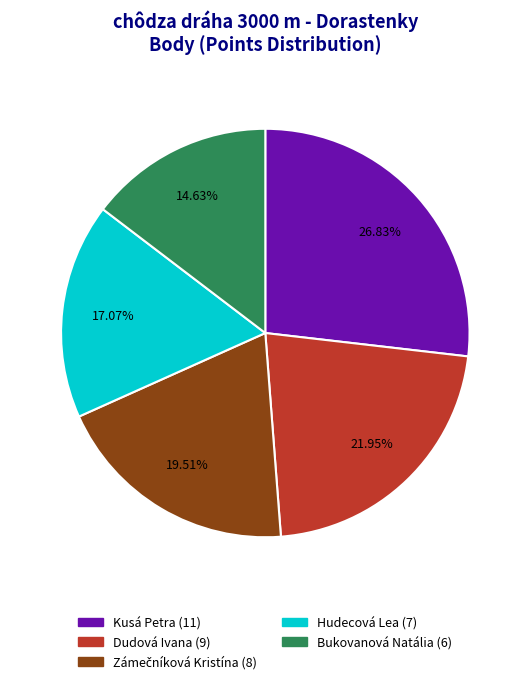

To the nearest percent, what percentage of the pie is Kusá Petra?

27%